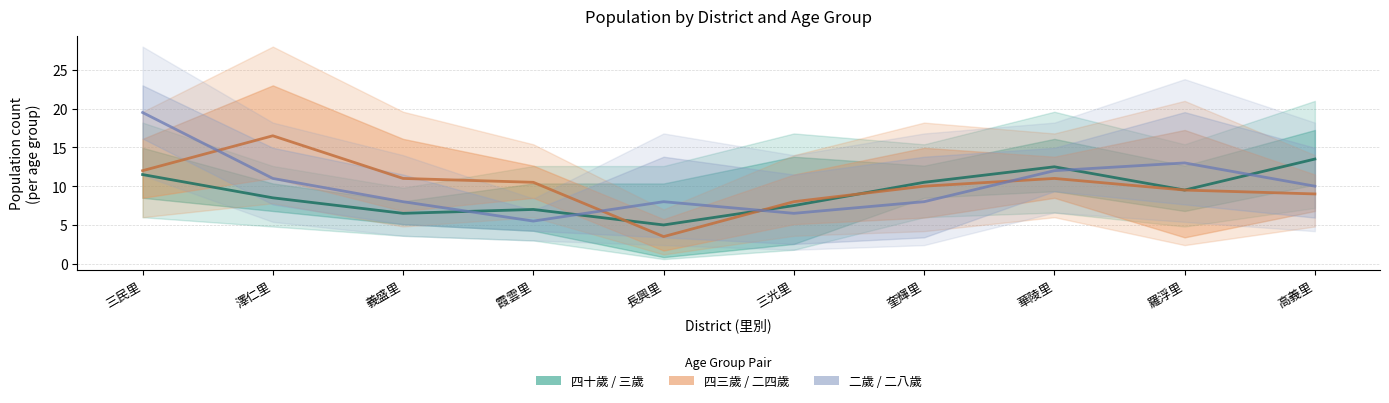

True or false: 四十歲 / 三歲 has a value of 17.9 at 三民里.

False